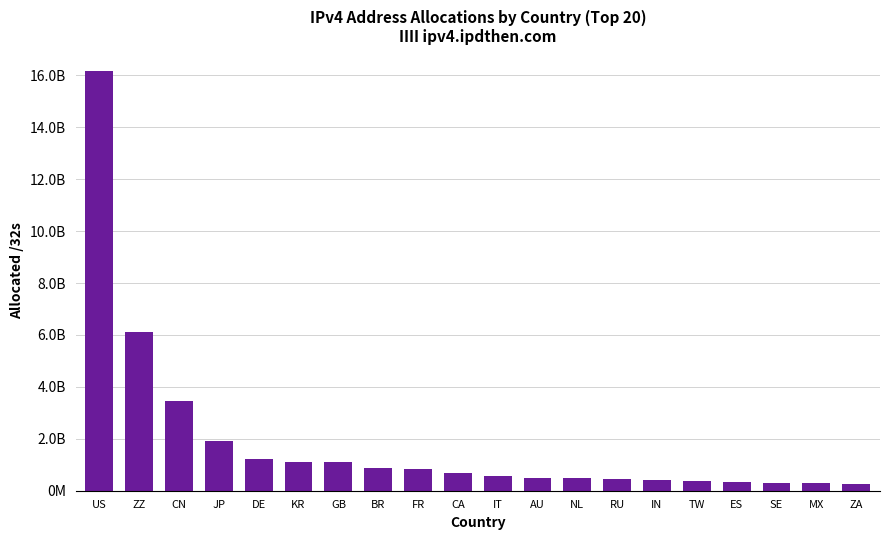

At which label is the value closest to 821797808?

ZZ